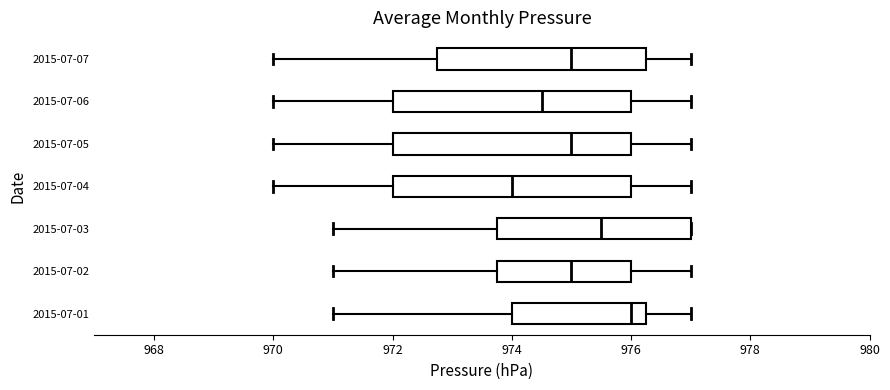

Which box's median line is the furthest to the left?

2015-07-04